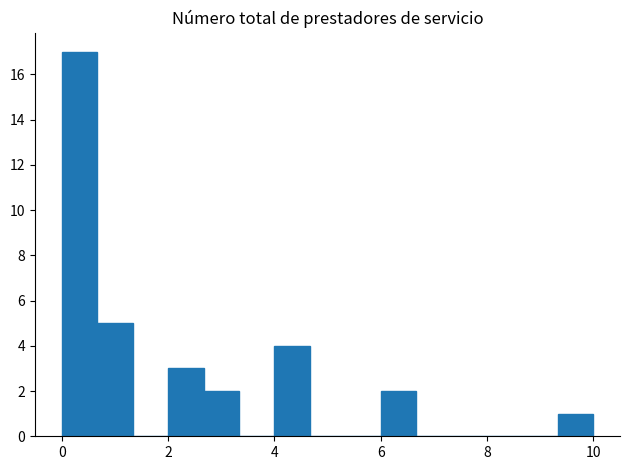

Read against the x-axis, roughly where is the centre of the tallest bar?

0.4